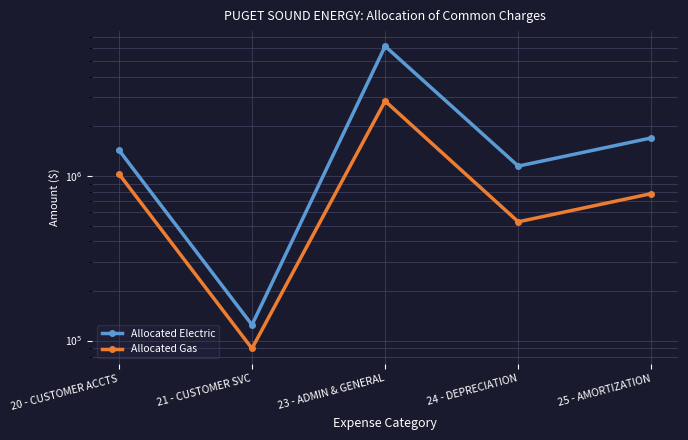

What is the lowest value of the Allocated Gas series?

89546.0